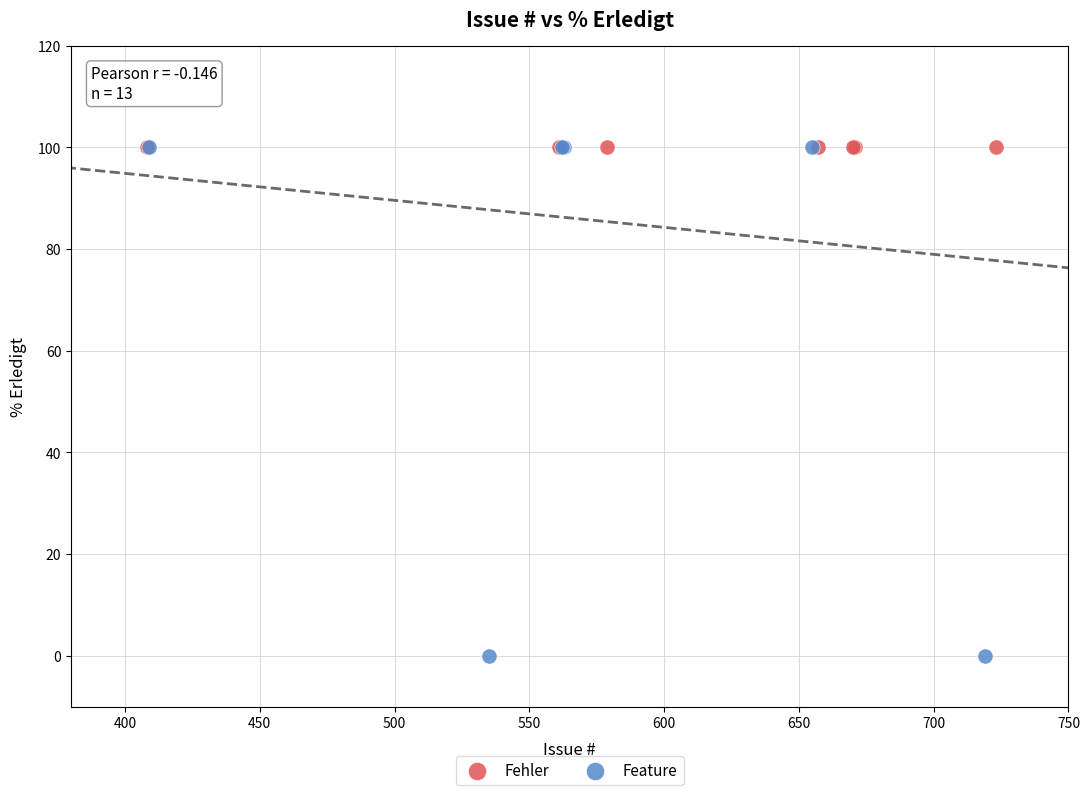

Which series contains the lowest Y value?

Feature